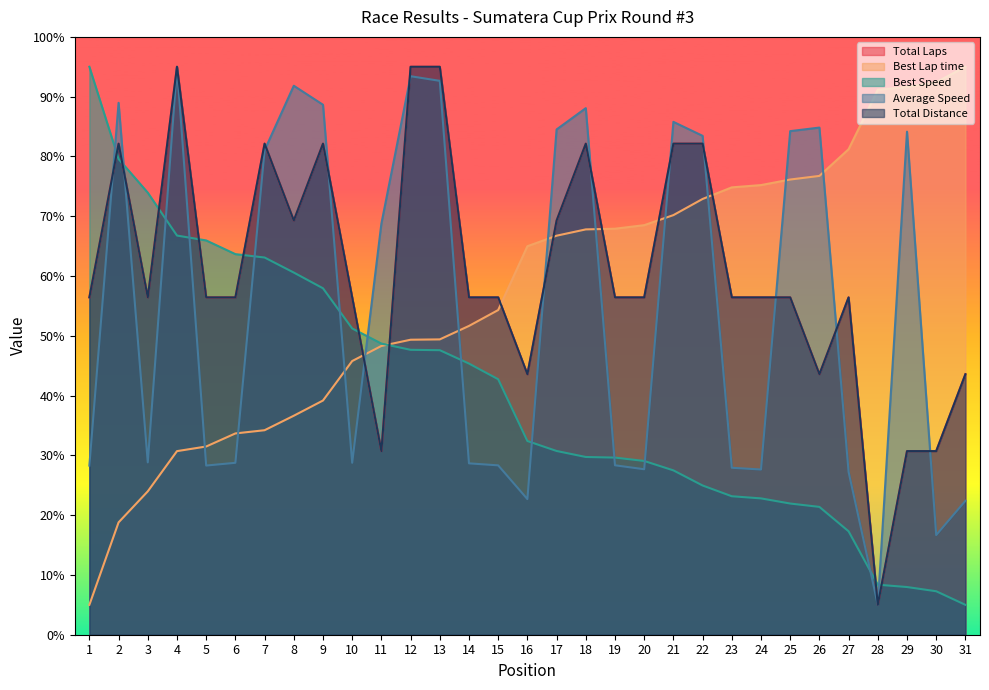

The Best Lap time series shows 34.2 at 7. True or false?

True